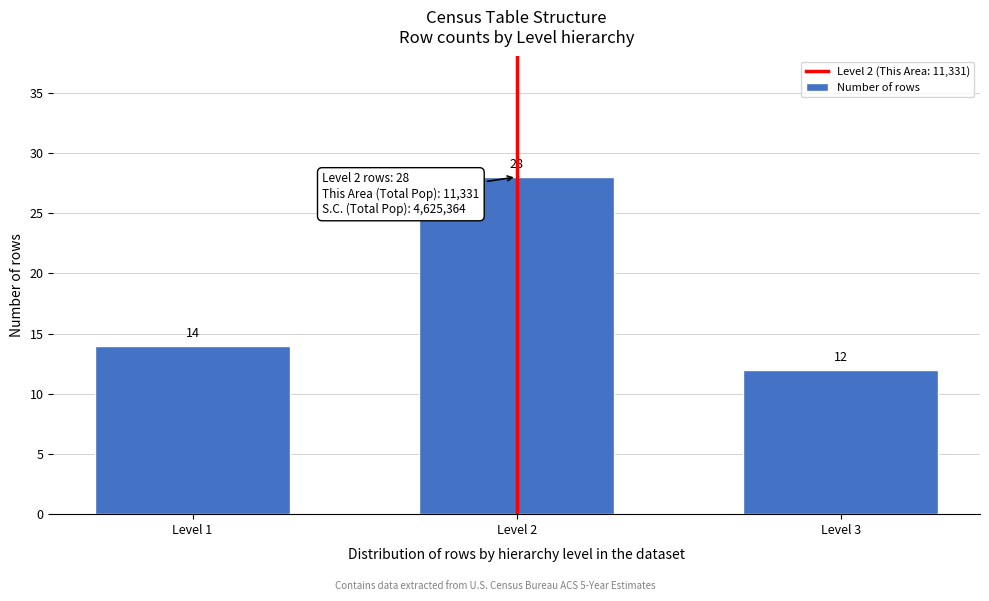

Reading left to right, list all the values displayed in this chart.

14	28	12